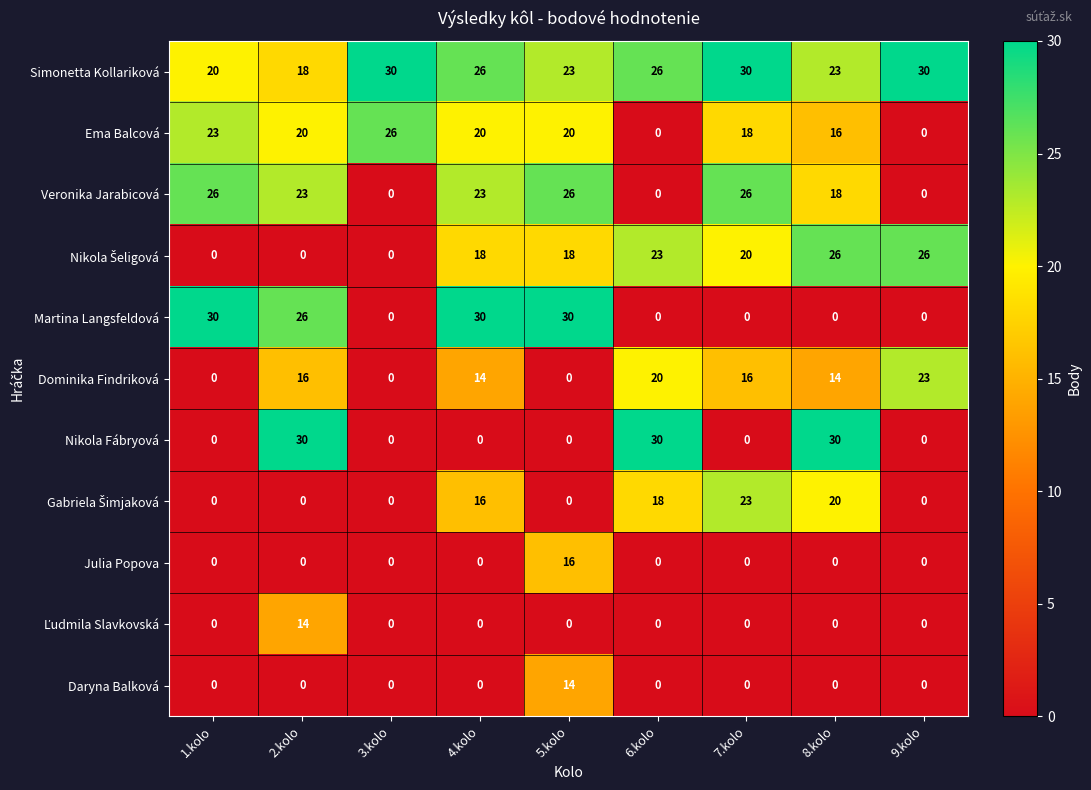

Which series changed the most between 1.kolo and 3.kolo?

Martina Langsfeldová